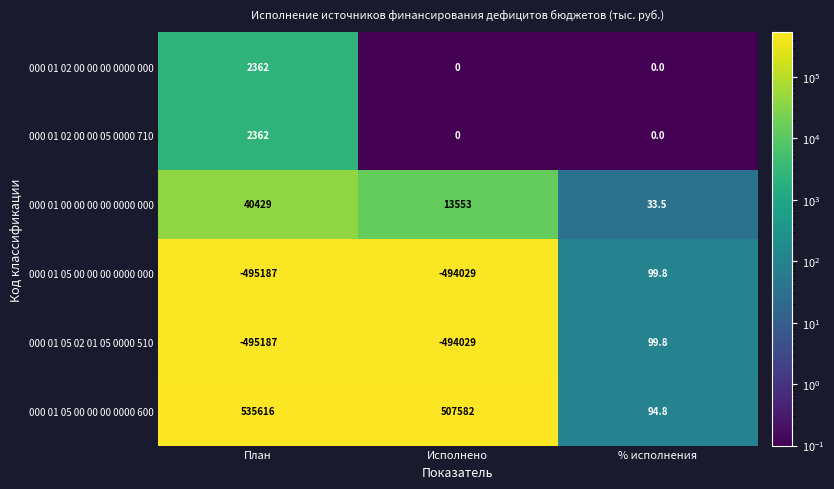

What is the smallest value displayed?

-495187.0